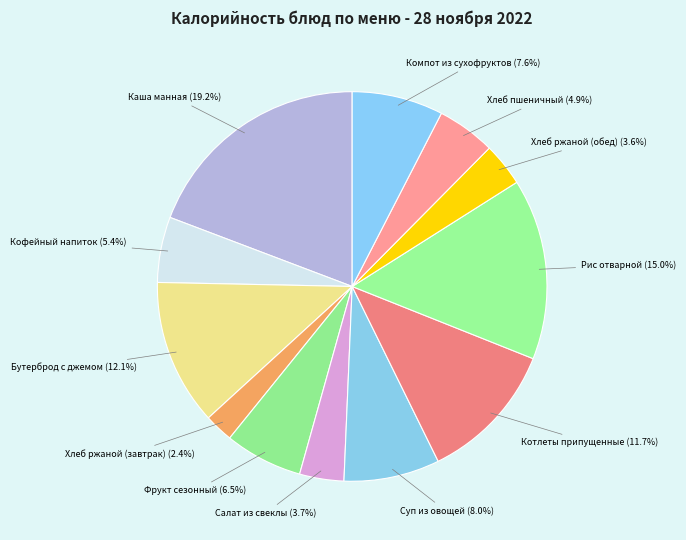

How many slices are in this pie chart?

12